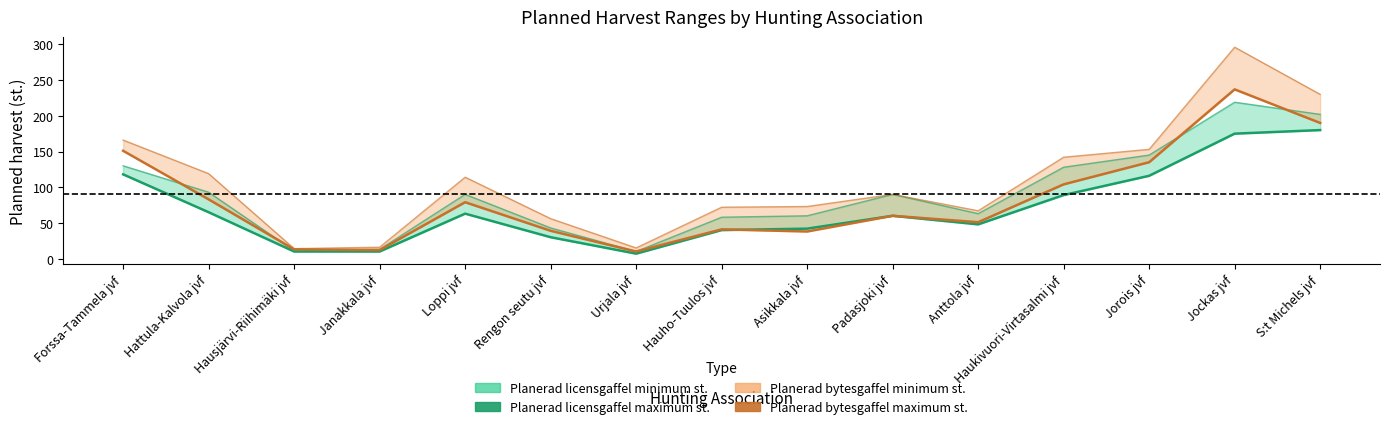

Is it true that Planerad bytesgaffel maximum st. equals 7 at Hausjärvi-Riihimäki jvf?

False